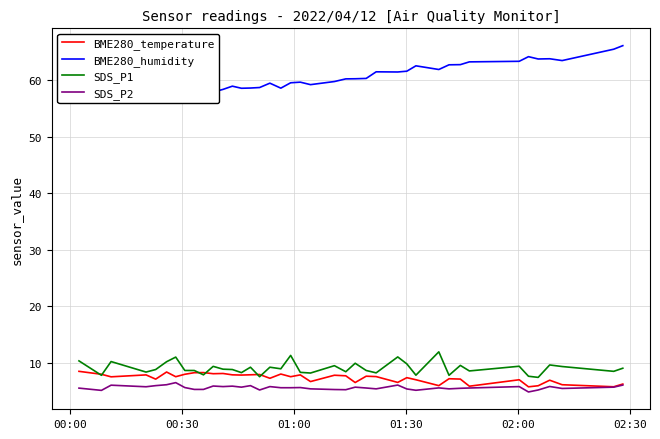

True or false: SDS_P1 and SDS_P2 intersect in this chart.

False